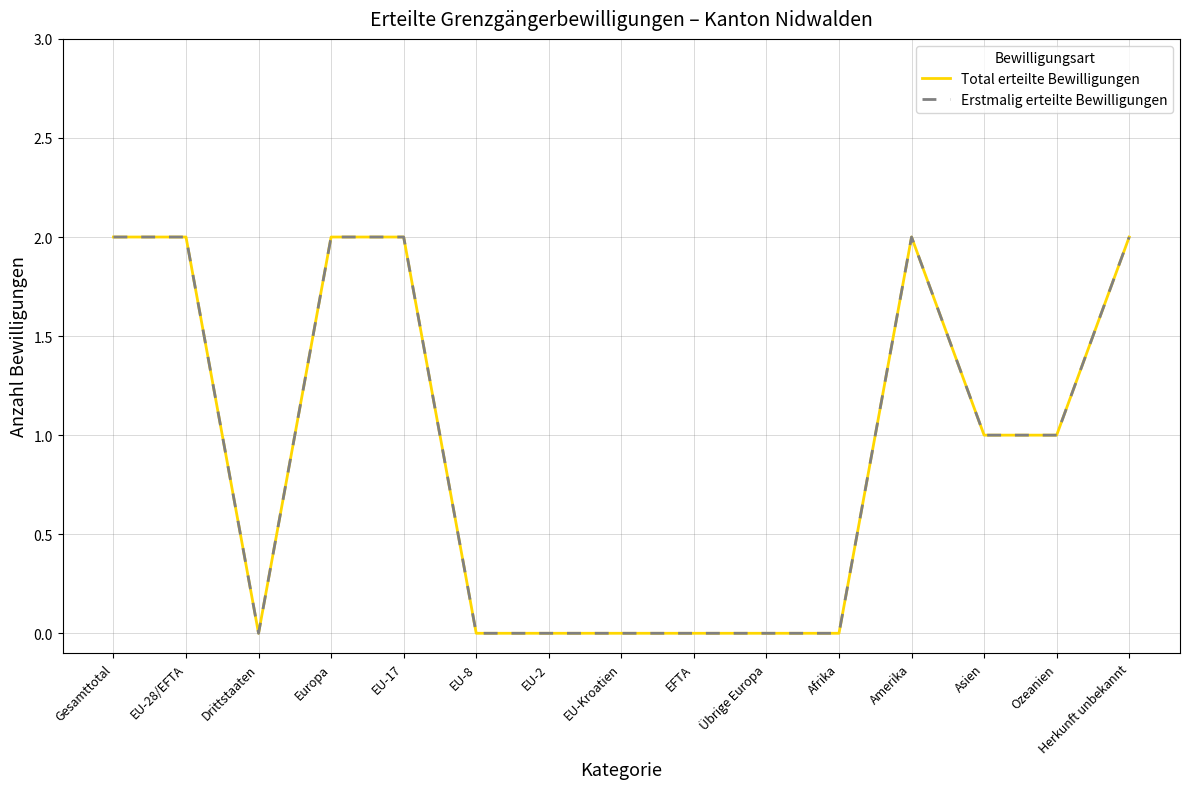

Is this an area chart (filled region under the line)?

No